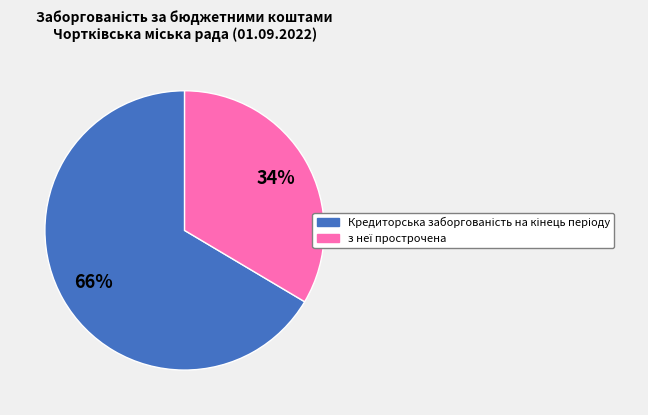

Is there a majority slice in this chart?

Yes